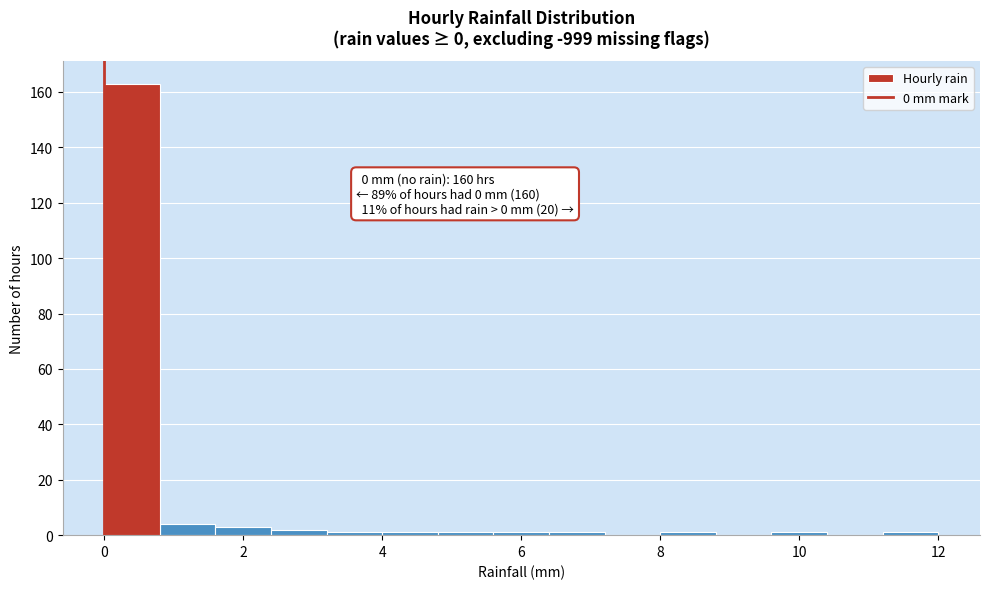

Which range on the x-axis has the tallest bar?

0.0 to 0.8